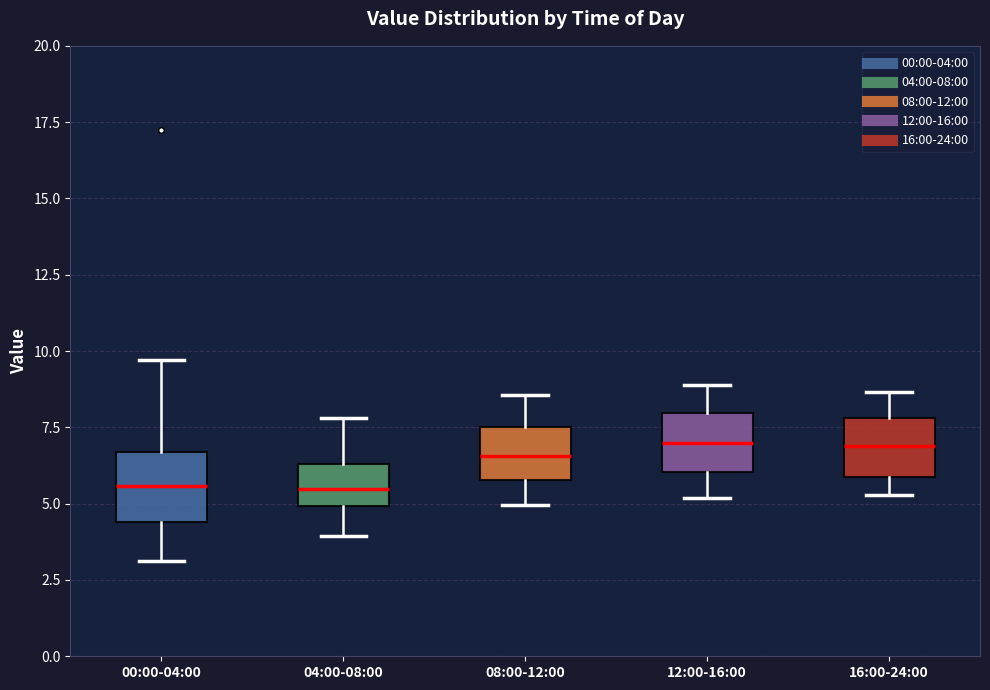

Reading left to right, read every box against the y-axis: the position of its median line, the range the box covers, and the ends of its whiskers. The values are not printed on the chart, so give them approximately, as read against the axis.

00:00-04:00: median 5.5, box 4.5 to 6.5, whiskers 3.0 to 9.5
04:00-08:00: median 5.5, box 5.0 to 6.5, whiskers 4.0 to 8.0
08:00-12:00: median 6.5, box 6.0 to 7.5, whiskers 5.0 to 8.5
12:00-16:00: median 7.0, box 6.0 to 8.0, whiskers 5.0 to 9.0
16:00-24:00: median 7.0, box 6.0 to 8.0, whiskers 5.5 to 8.5